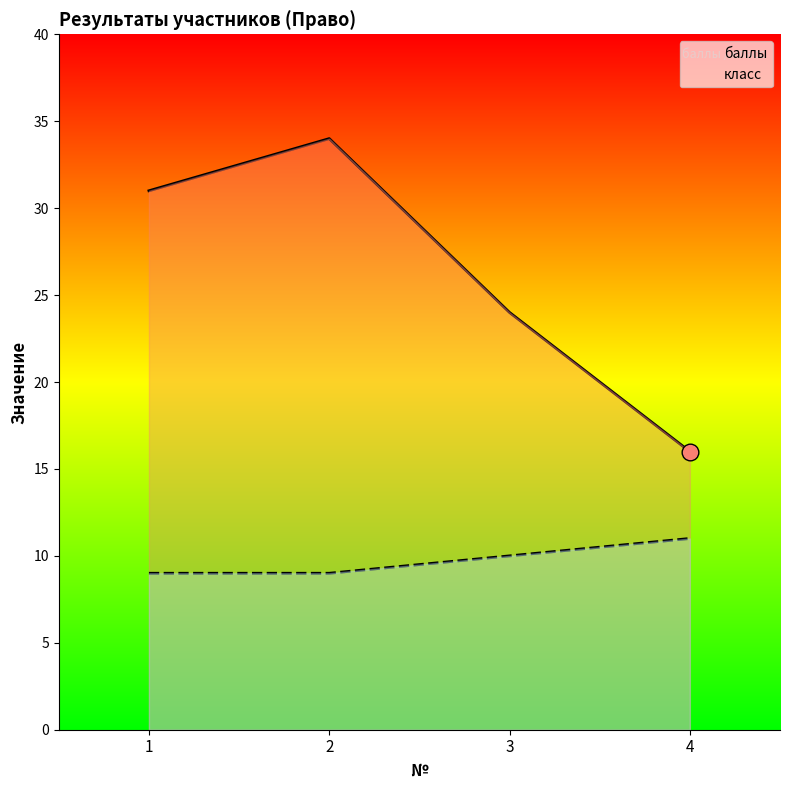

What is the difference between the maximum and minimum values in the баллы series?

18